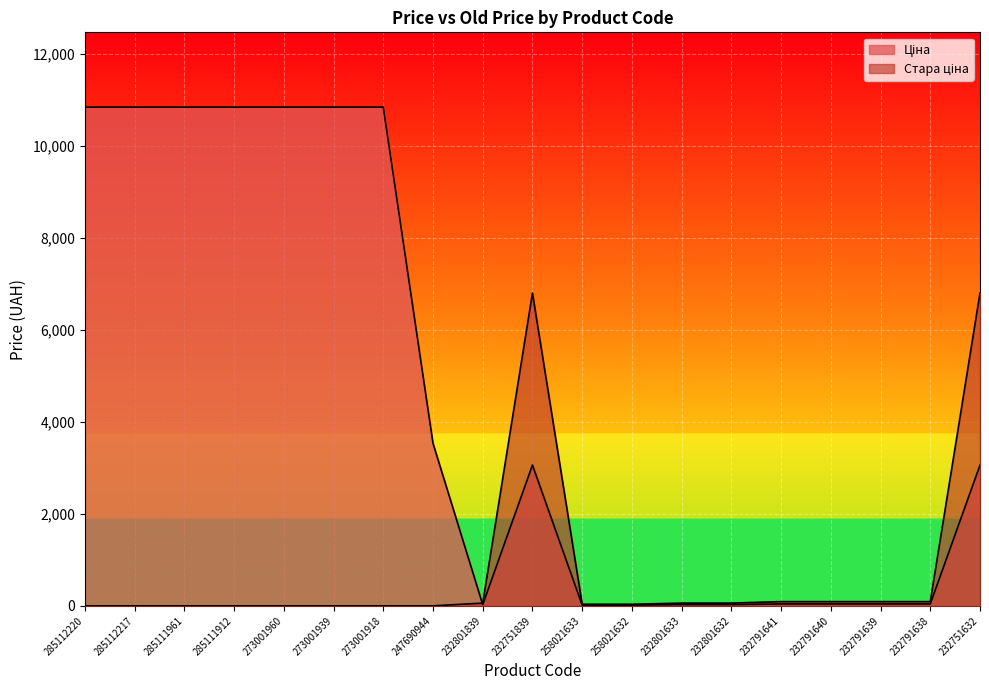

Count the number of categories in the chart.

19